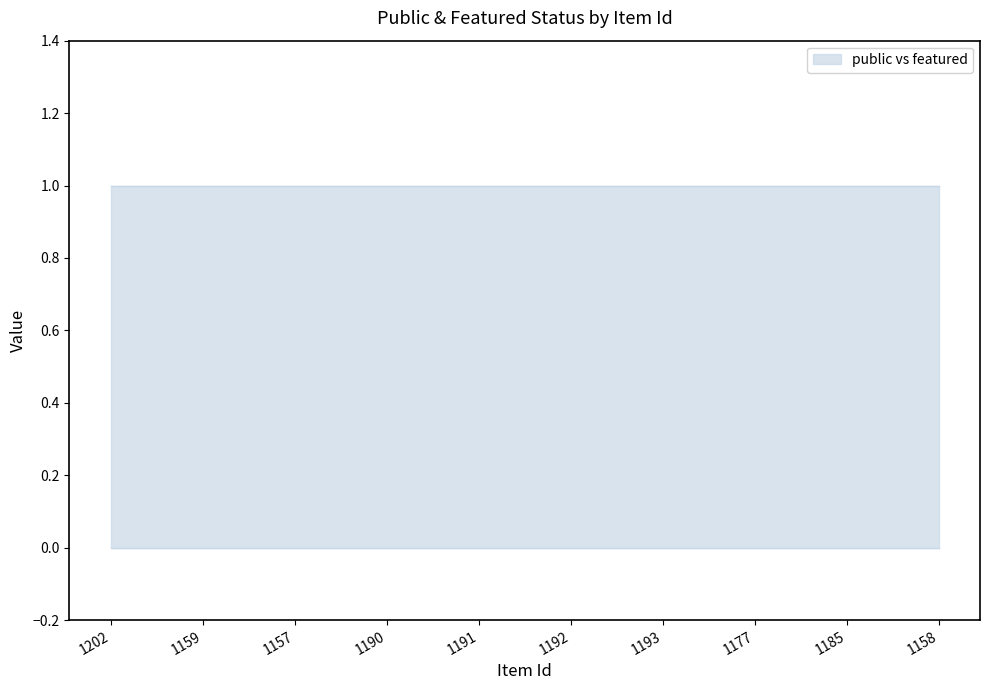

At which category is the sum across all series the highest?

1202